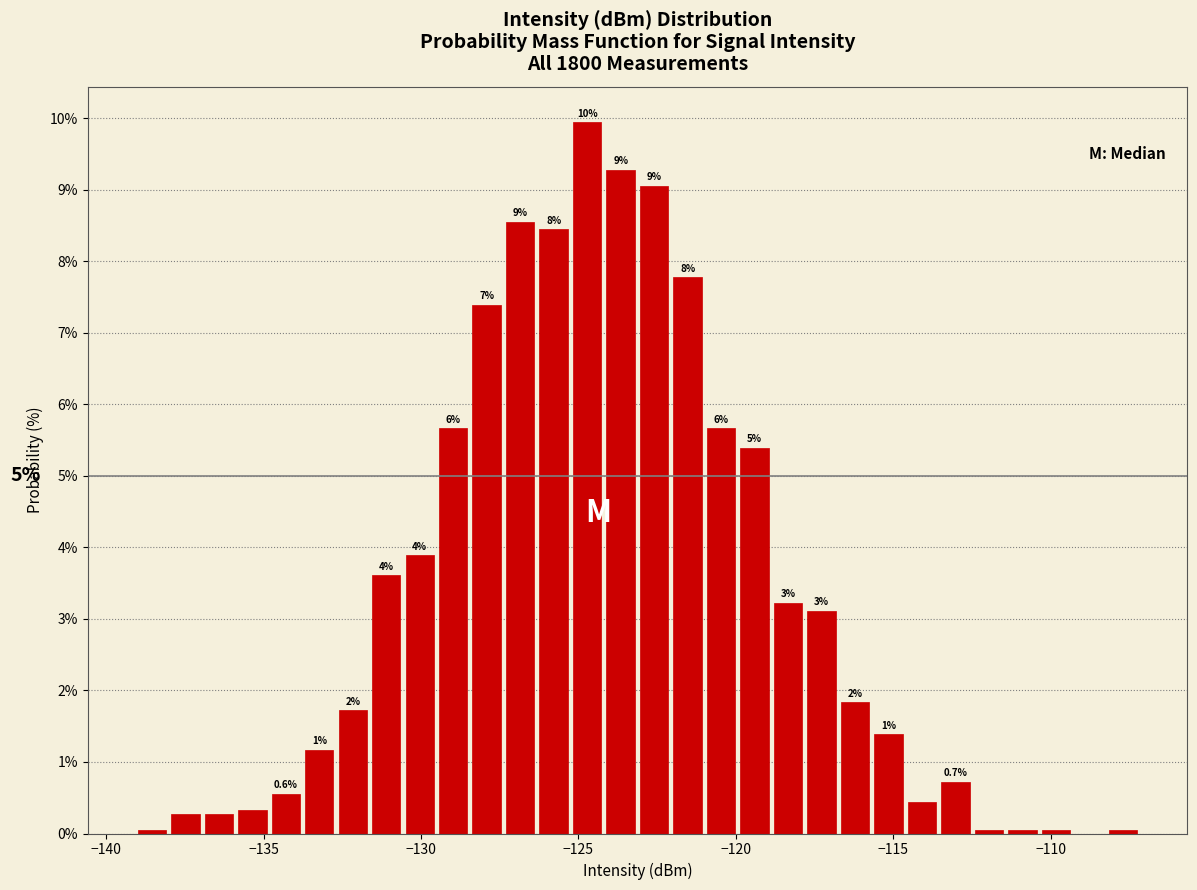

Read against the x-axis, roughly where is the centre of the tallest bar?

-124.5